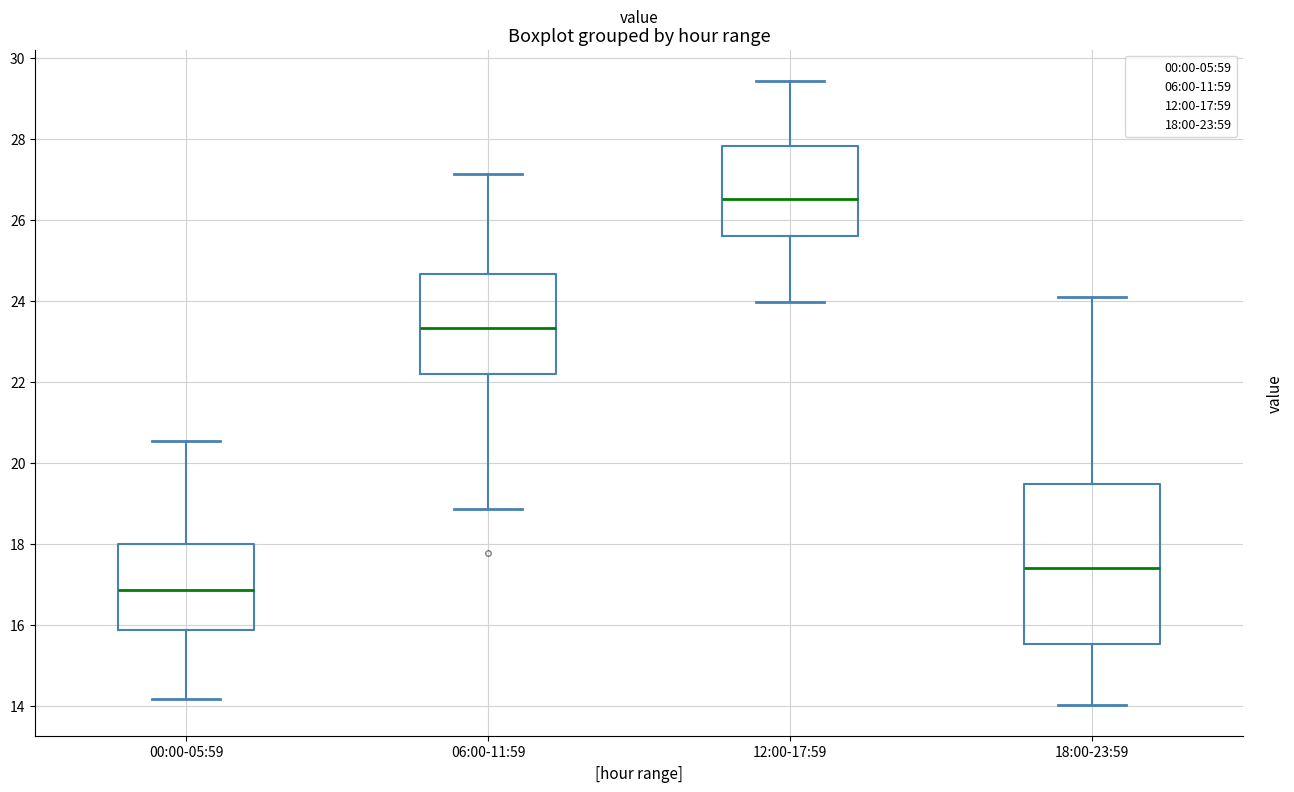

Which box's median line is the lowest?

00:00-05:59